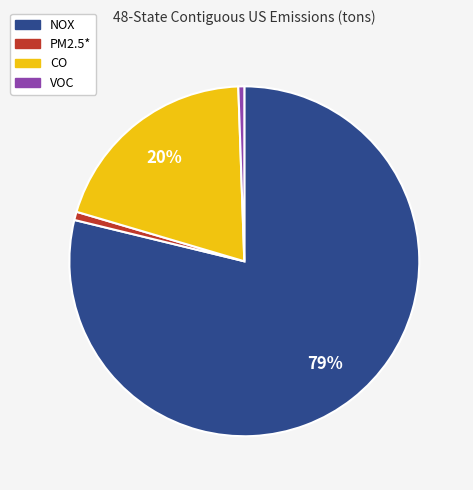

Which category has the biggest portion of the pie?

NOX